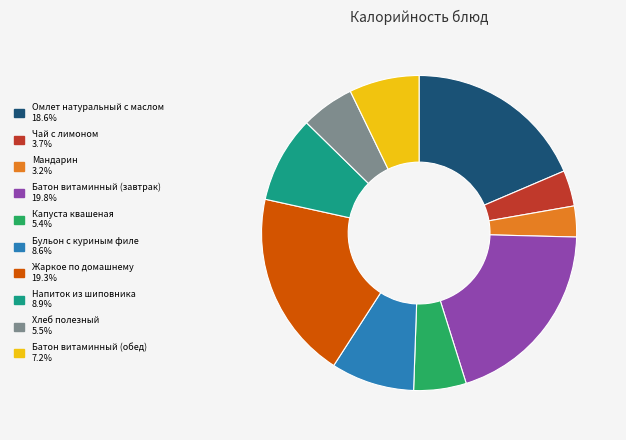

True or false: Напиток из шиповника accounts for 9% of the total.

True